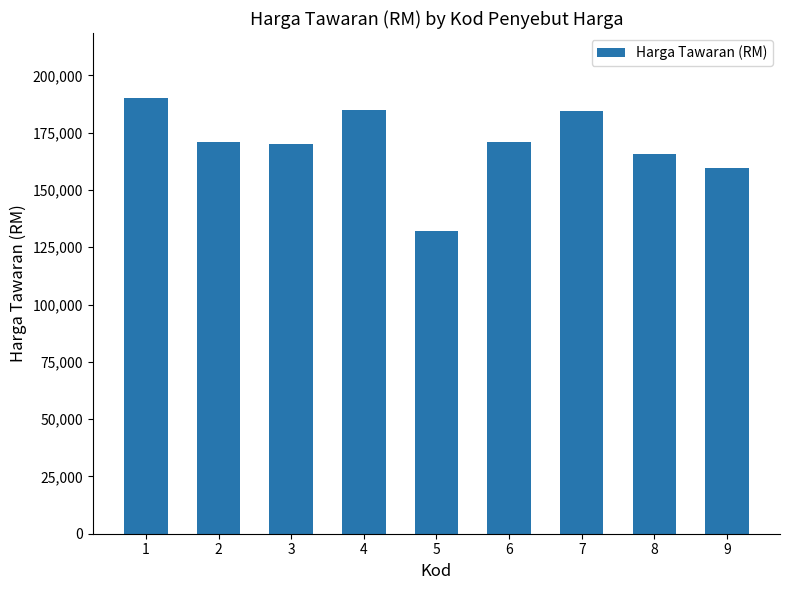

What is the sum of the values at 4 and 2?

355800